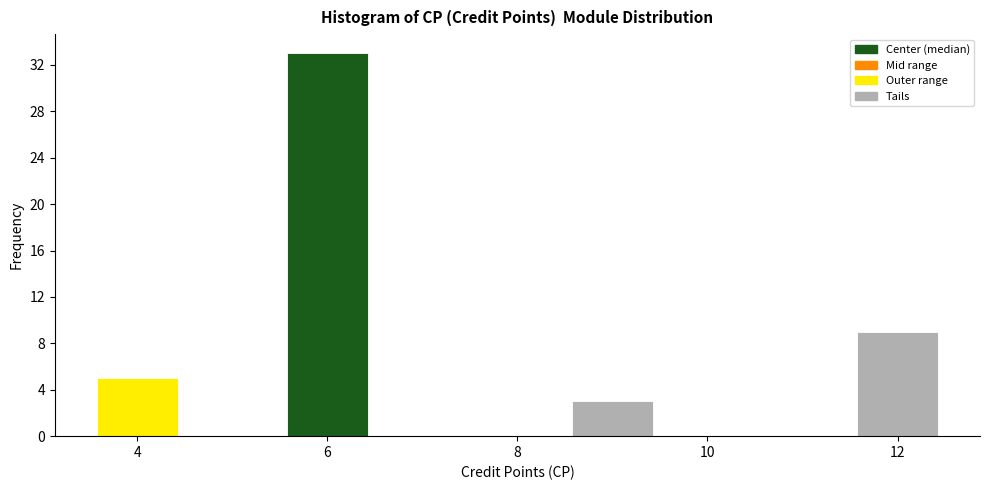

Reading left to right, transcribe this chart: for each bar, give the range it covers on the x-axis and its height. Neither the bar edges nor the heights are printed on the chart, so give them approximately, as read against the axes.

3.5 to 4.5: 5
4.5 to 5.5: 0
5.5 to 6.5: 33
6.5 to 7.5: 0
7.5 to 8.5: 0
8.5 to 9.5: 3
9.5 to 10.5: 0
10.5 to 11.5: 0
11.5 to 12.5: 9